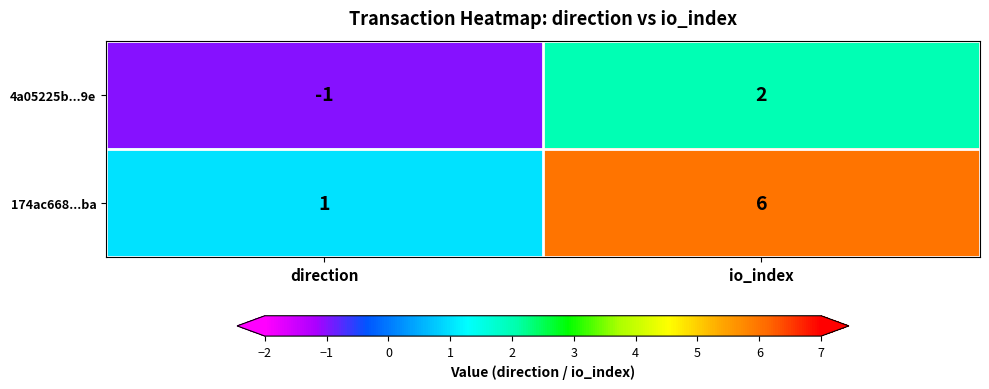

The 4a05225b...9e series shows 1 at io_index. True or false?

False